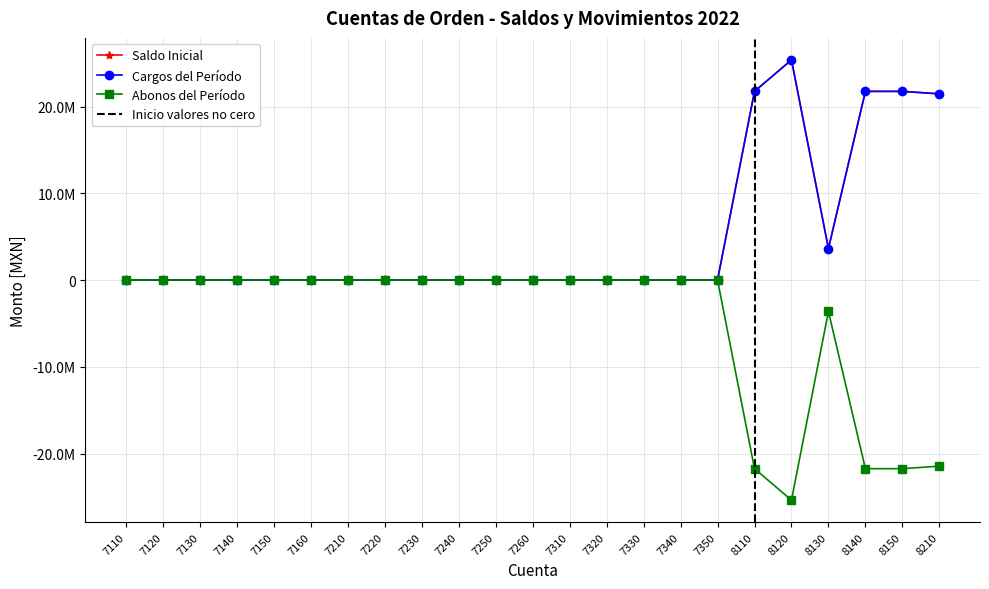

Is it true that Cargos del Período equals 21745003.1 at 8140?

True